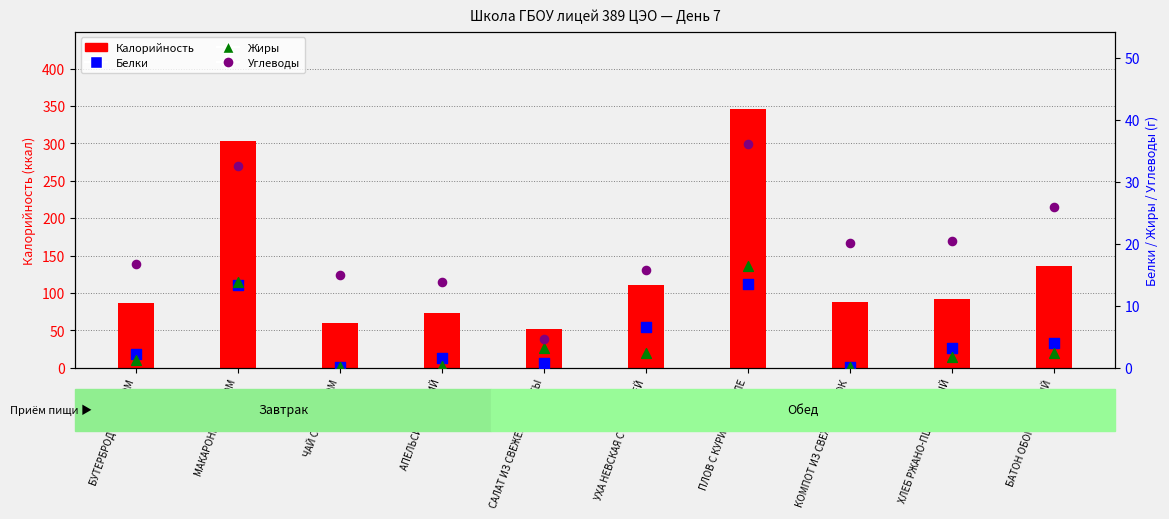

Is the value of Углеводы at УХА НЕВСКАЯ С ГОРБУШЕЙ greater than the value of Калорийность at ХЛЕБ РЖАНО-ПШЕНИЧНЫЙ?

No